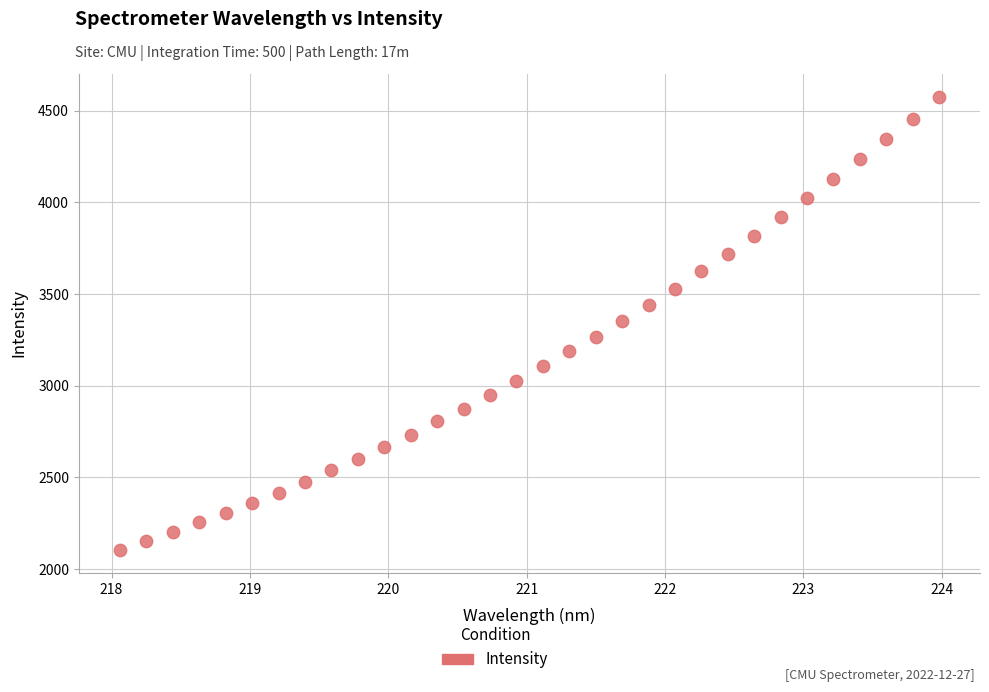

What is the range of X values (max minus min)?

5.9